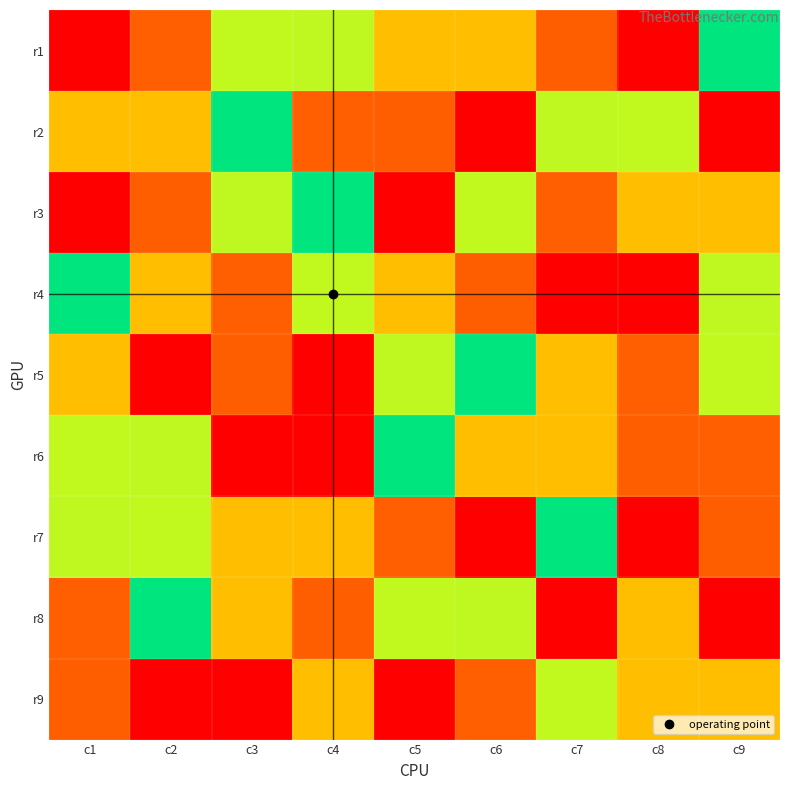

At c9, list the series in order from largest to smallest.

r2, r7, r9, r5, r1, r4, r3, r6, r8